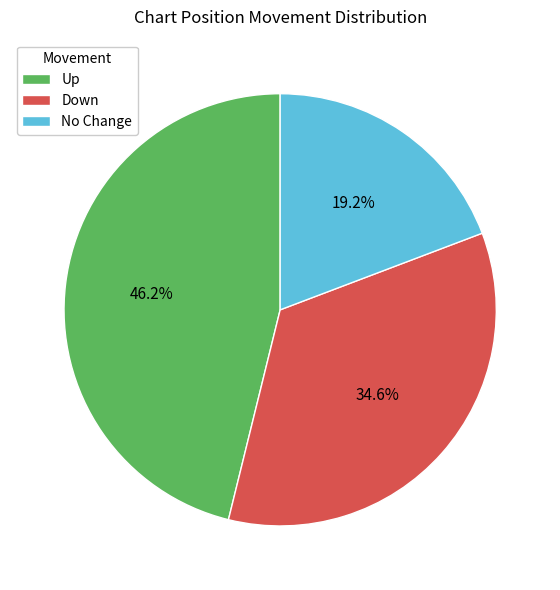

Rank the categories by value from highest to lowest.

Up, Down, No Change